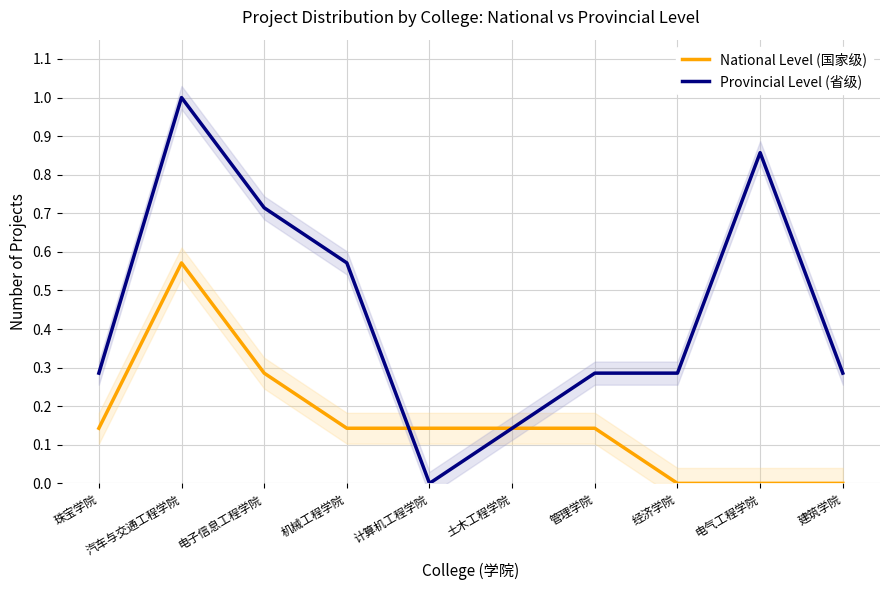

How many lines are shown in the chart?

2